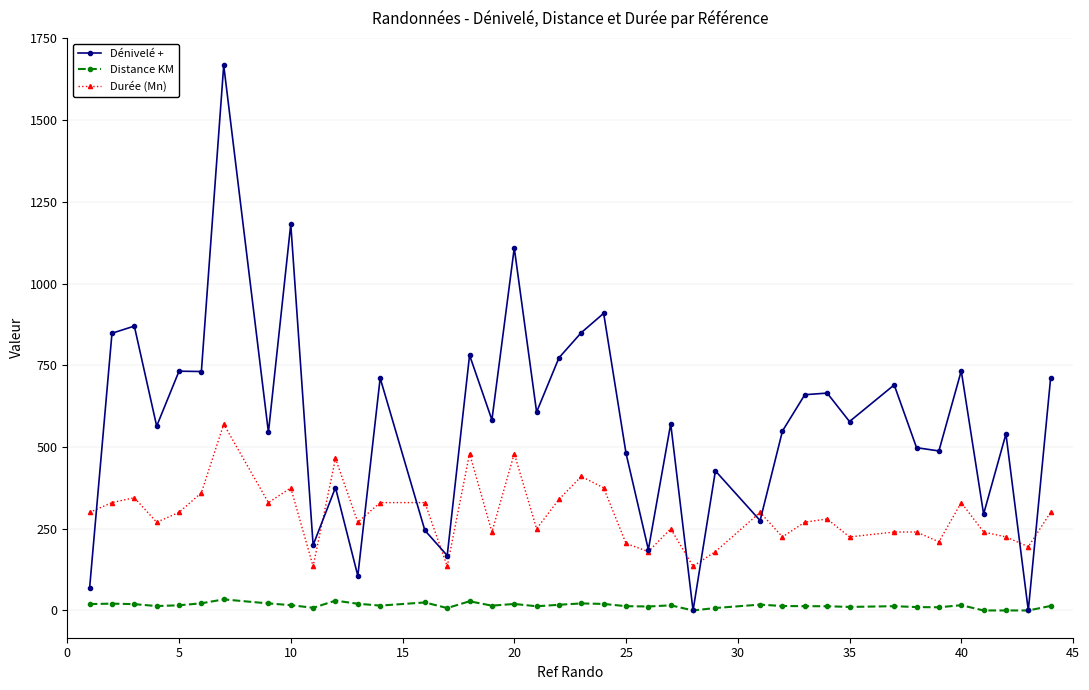

Which series has the largest total across all categories?

Dénivelé +